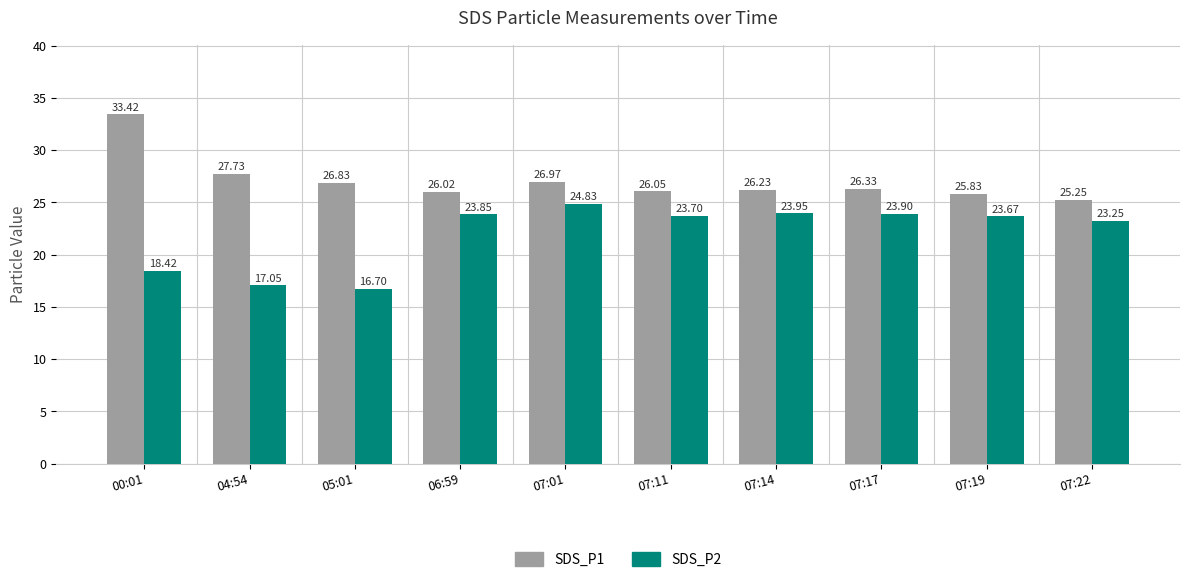

What is the minimum value shown in the chart?

16.7